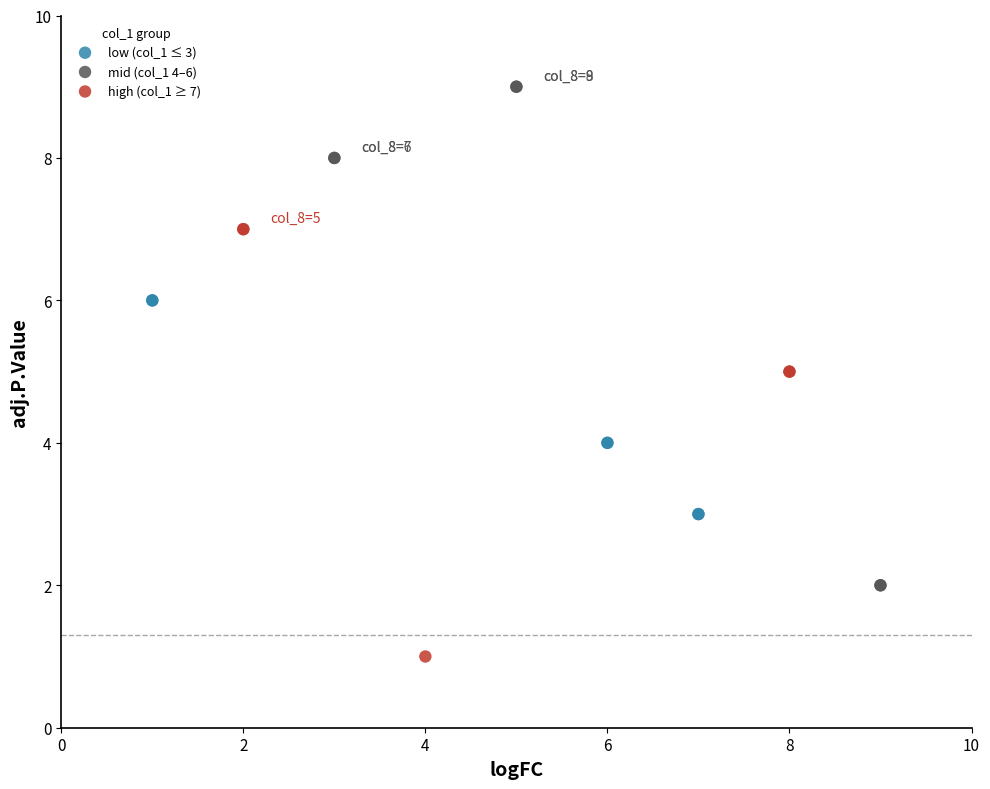

Which series reaches the minimum Y coordinate?

high (col_1 ≥ 7)